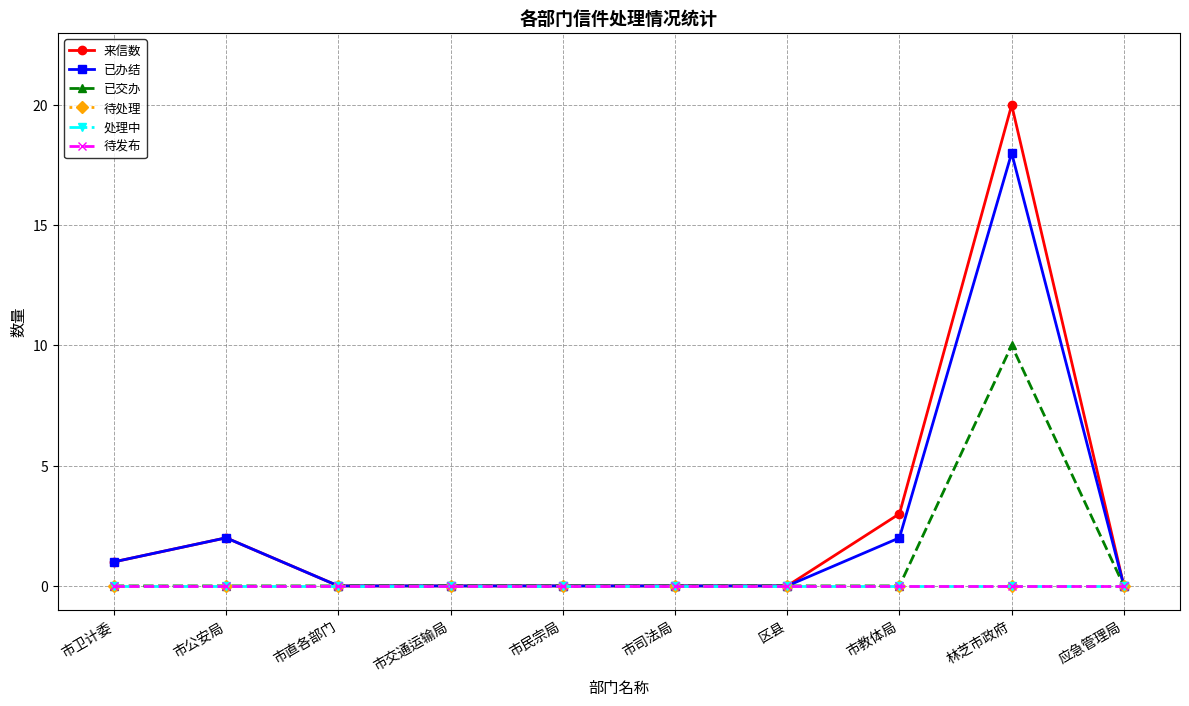

Is this an area chart (filled region under the line)?

No